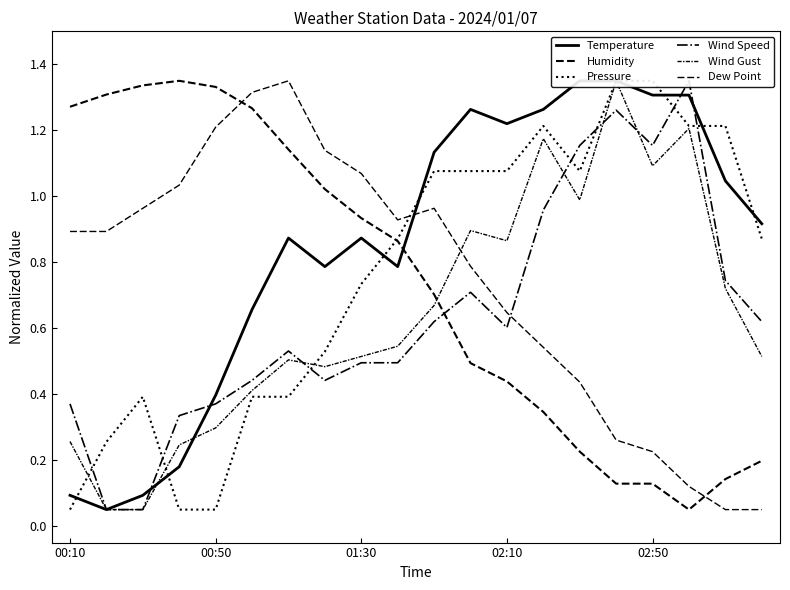

Does the chart display data point markers on the line(s)?

No